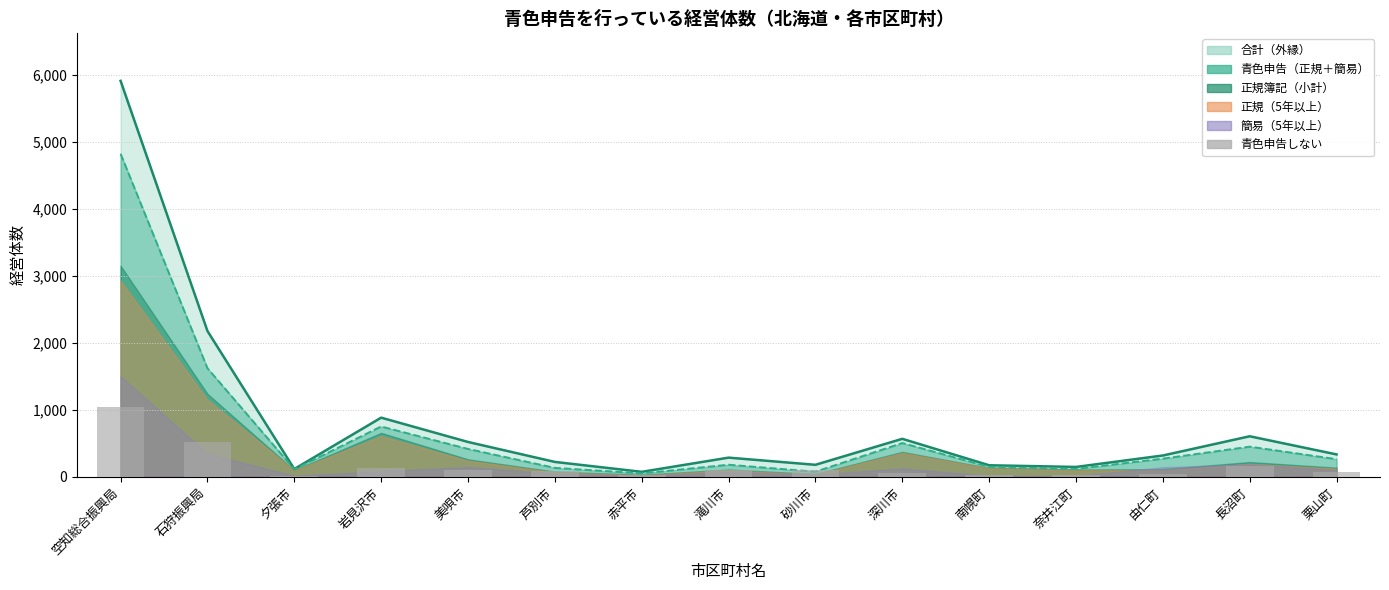

What is the minimum value shown in the chart?

4